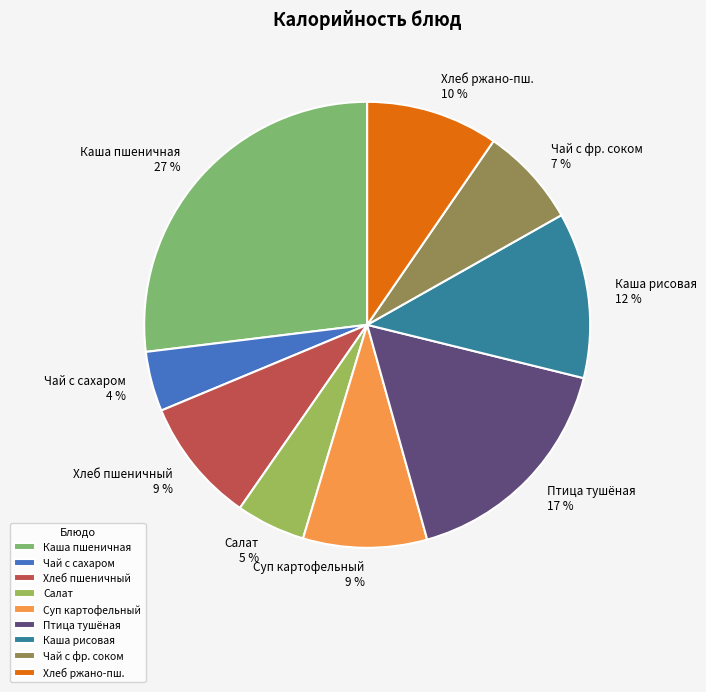

Which slice is the smallest?

Чай с сахаром